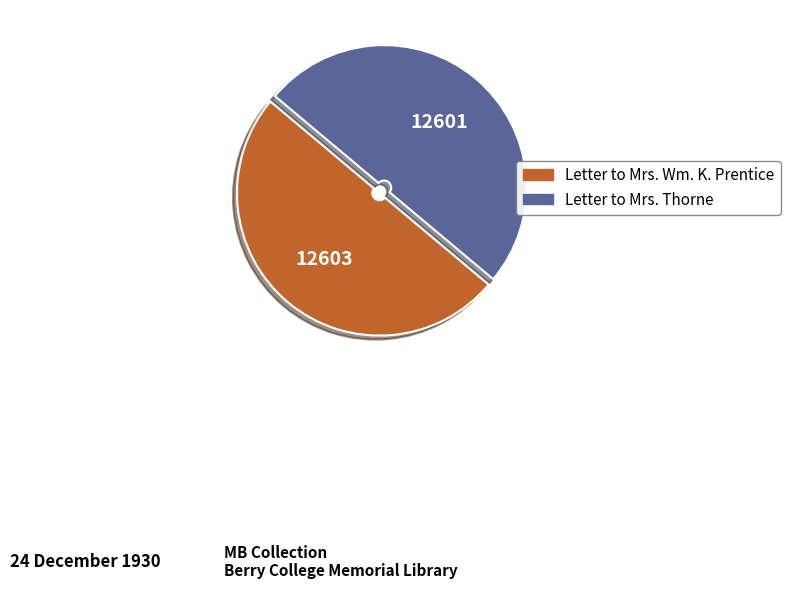

Do Letter to Mrs. Wm. K. Prentice and Letter to Mrs. Thorne together represent more than half of the pie?

Yes